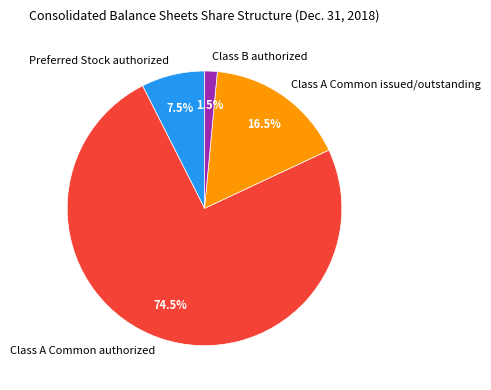

What is the total percentage of Class A Common authorized and Class B authorized?

76.0%